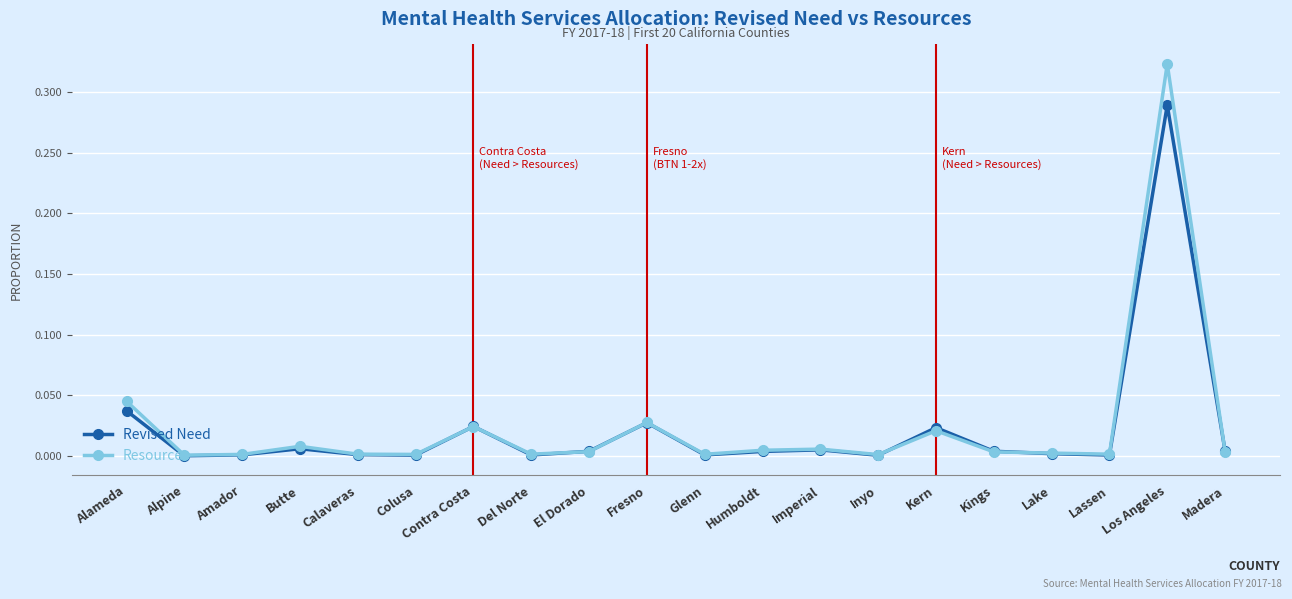

The Resources series shows 0.0 at Madera. True or false?

True